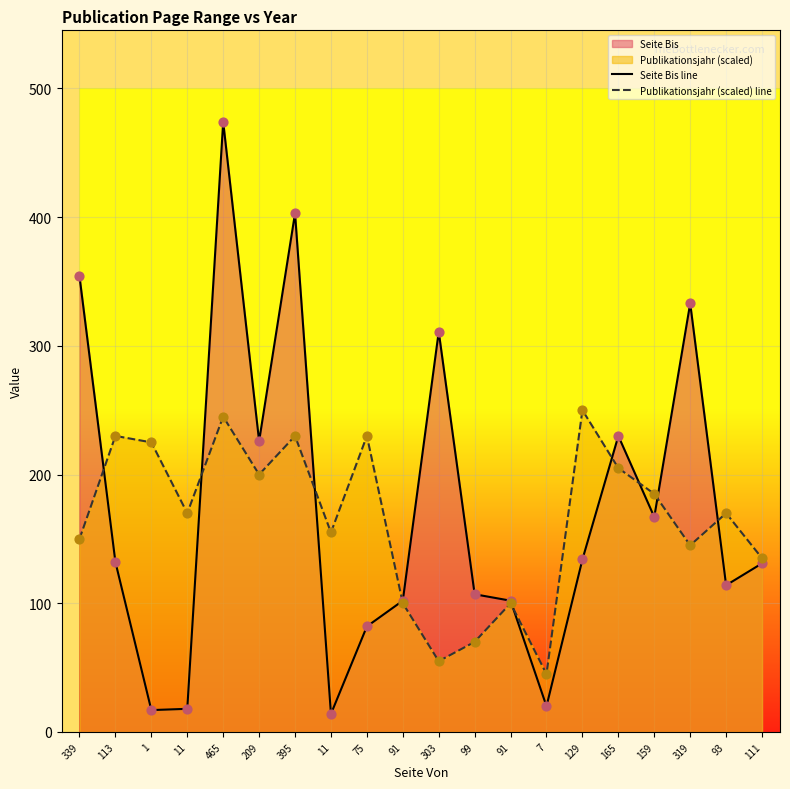

Which series reaches the maximum Y coordinate?

Seite Bis line